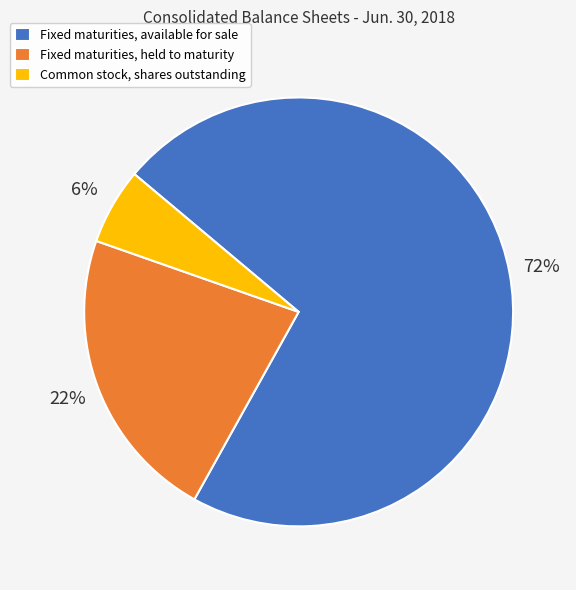

What percentage is the Fixed maturities, held to maturity slice, to the nearest percent?

22%